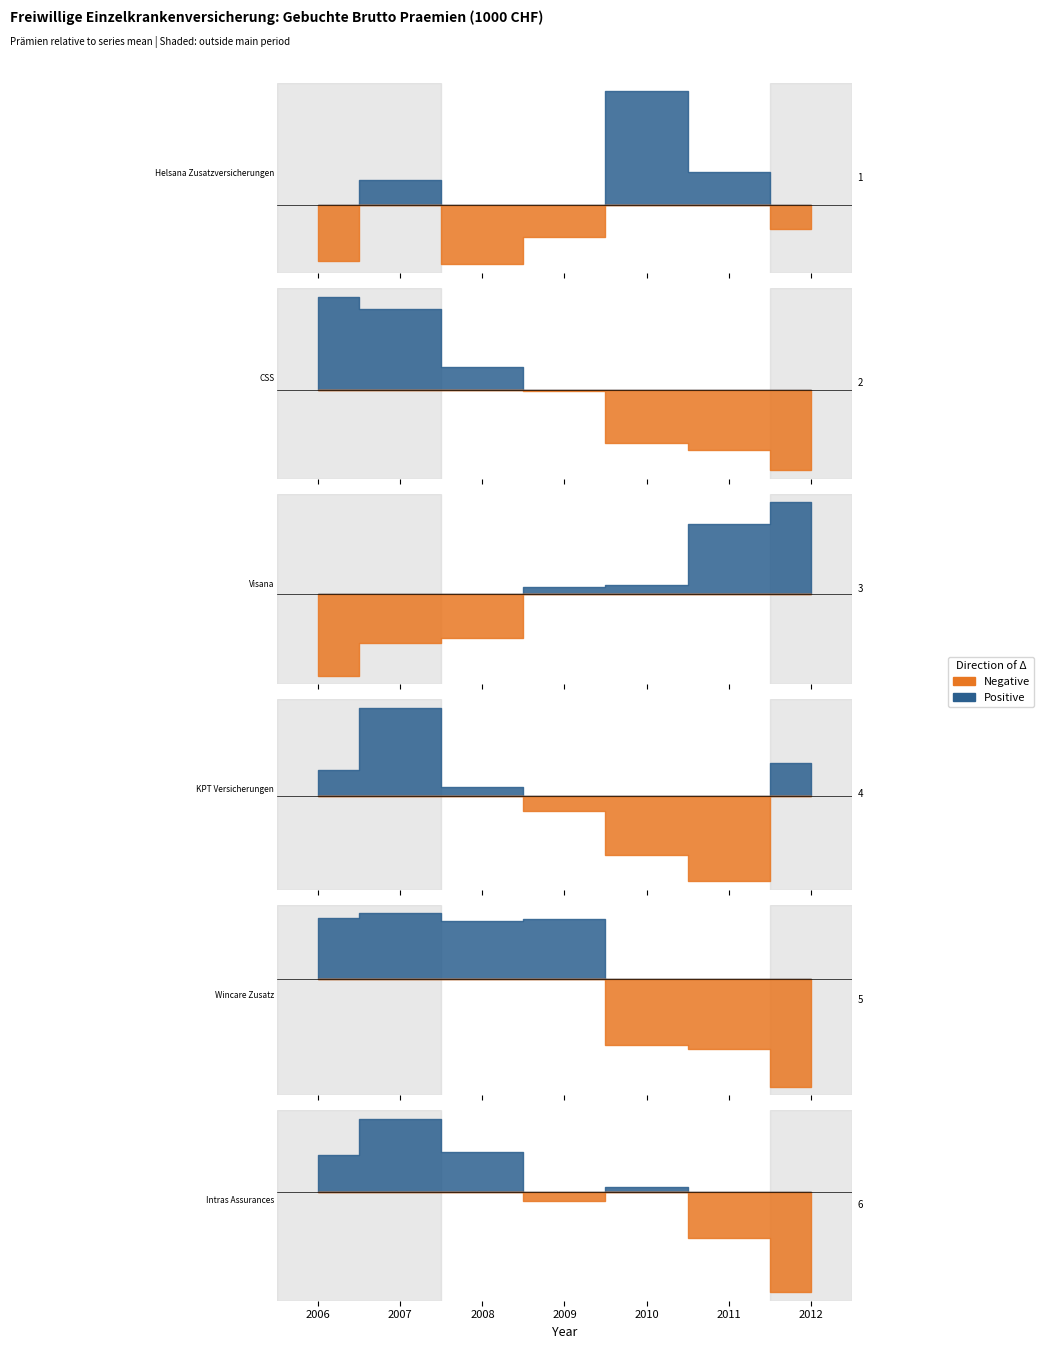

What is the value of the Wincare Zusatz point at the 7th from the left?

70556